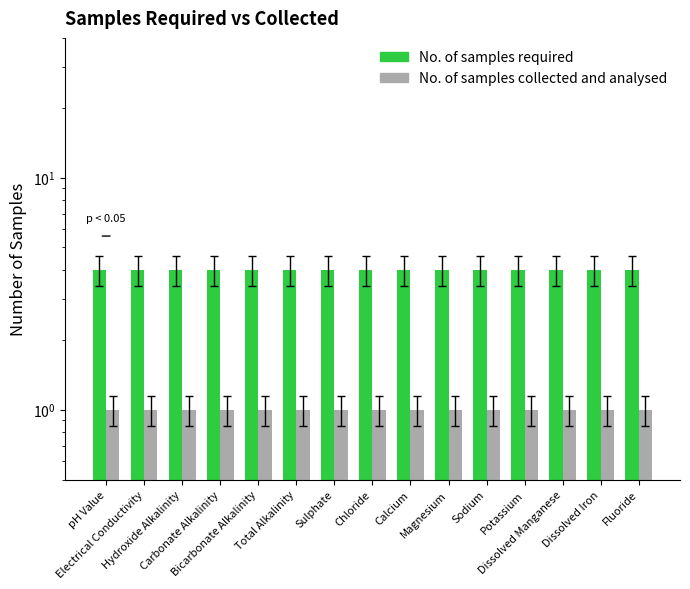

What is the highest value of the No. of samples collected and analysed series?

1